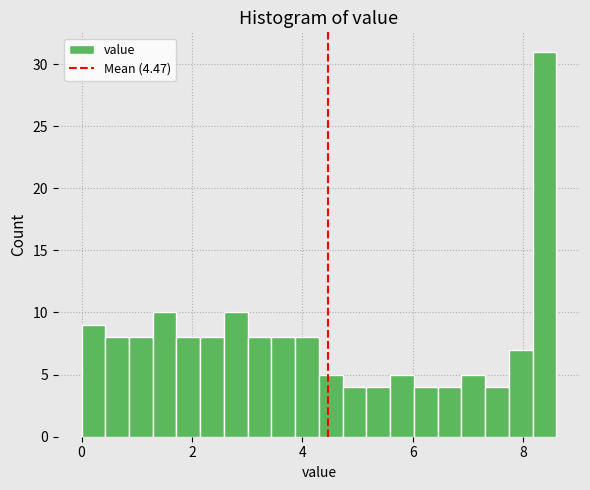

Around what value on the x-axis is the tallest bar? Give the approximate position of its centre, as read against the axis.

8.4